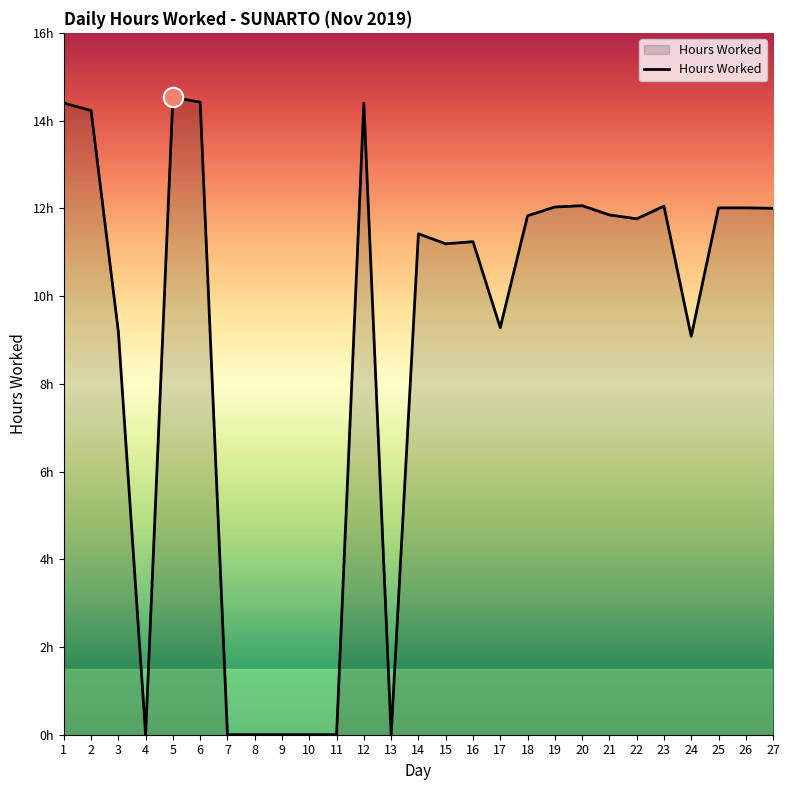

What is the difference between the second highest and minimum values?

14.4